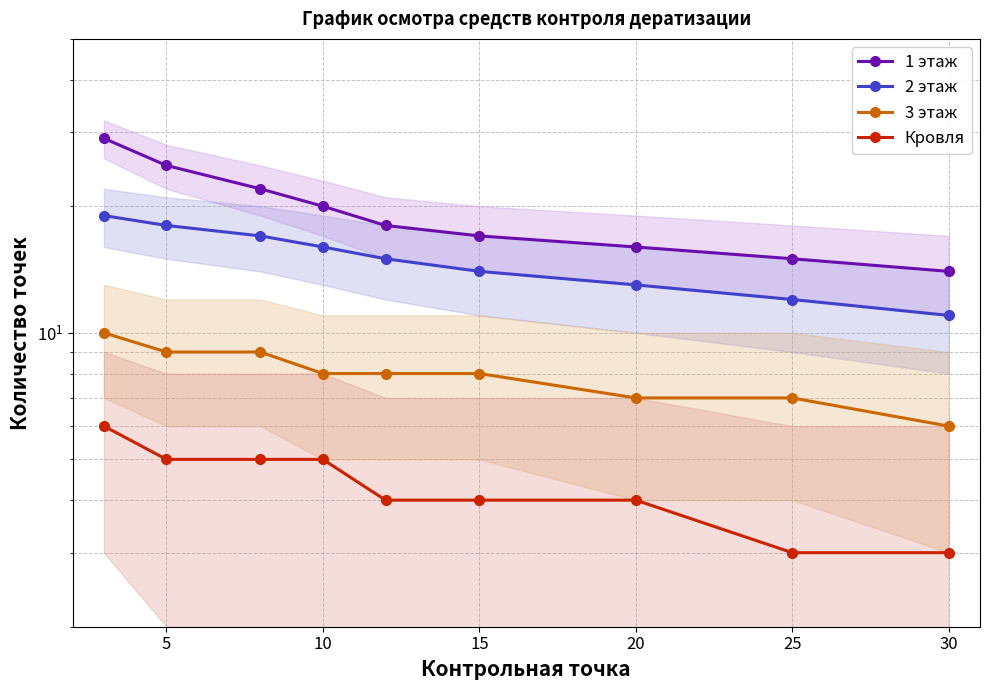

What is the difference between the maximum and minimum values in the 3 этаж series?

4